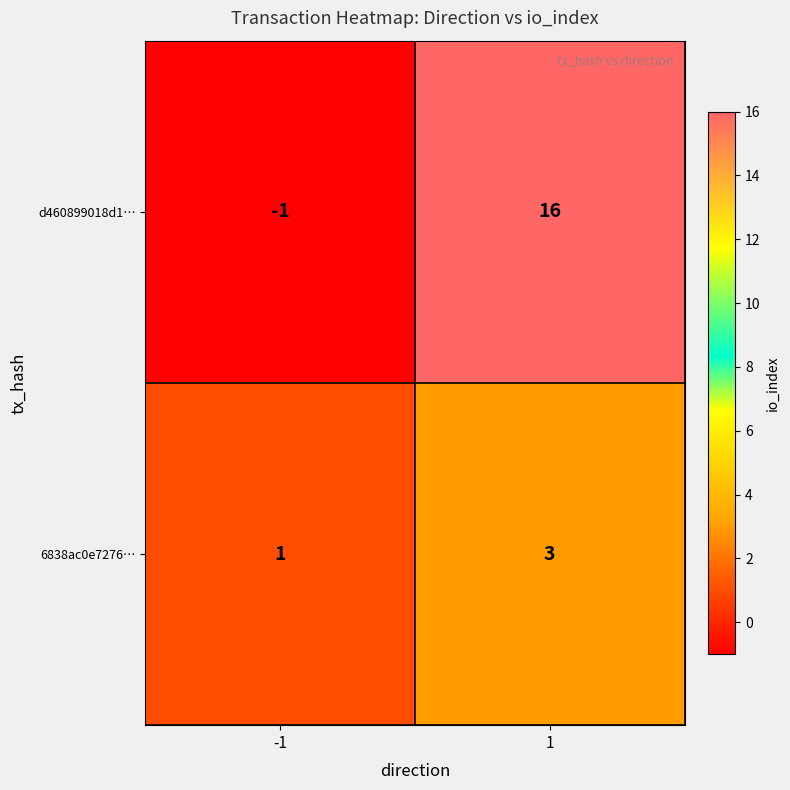

Rank the categories by d460899018d1… value from highest to lowest.

1, -1